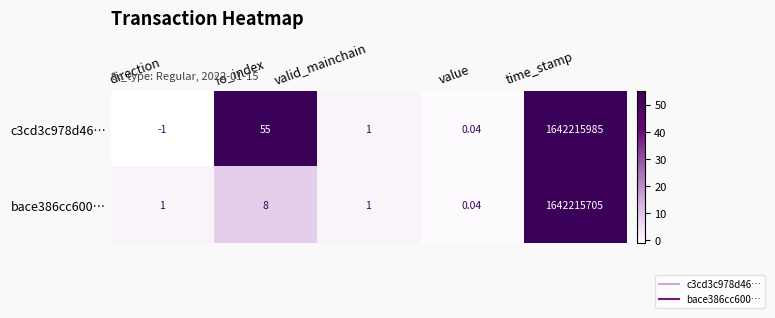

Where is bace386cc600… nearest to the value 821107852?

io_index